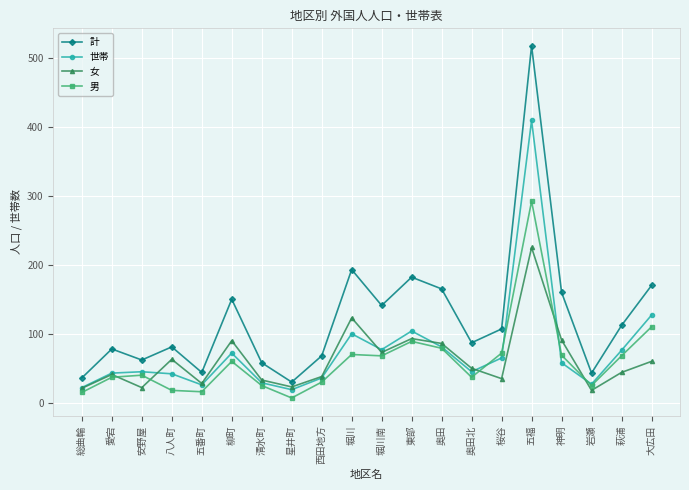

In 男, how many points are lower than both neighbors (excluding endpoints)?

5